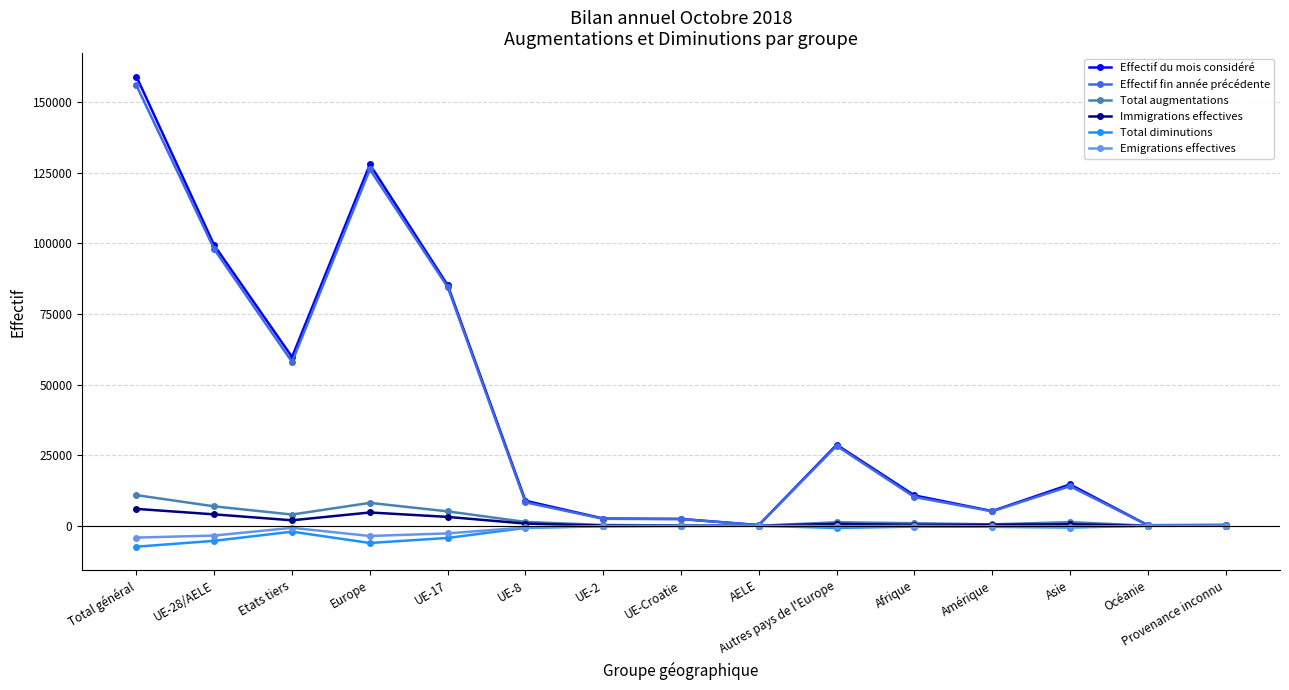

How many data points in Total augmentations are less than 1235?

7